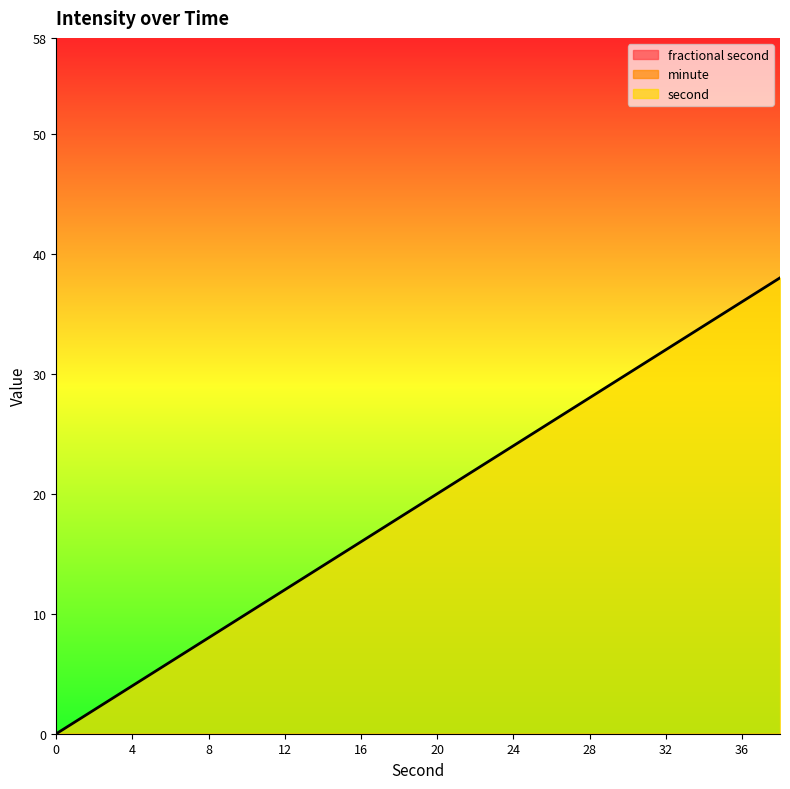

True or false: minute and fractional second cross at least once.

False